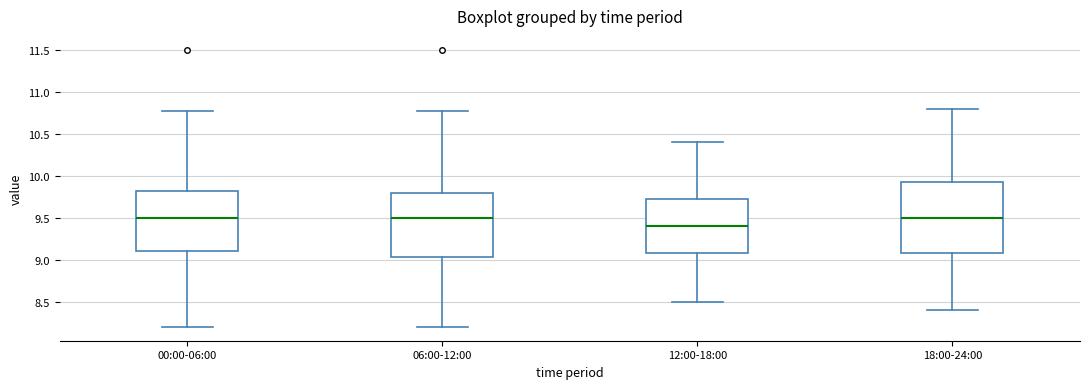

Which box's median line is the lowest?

12:00-18:00